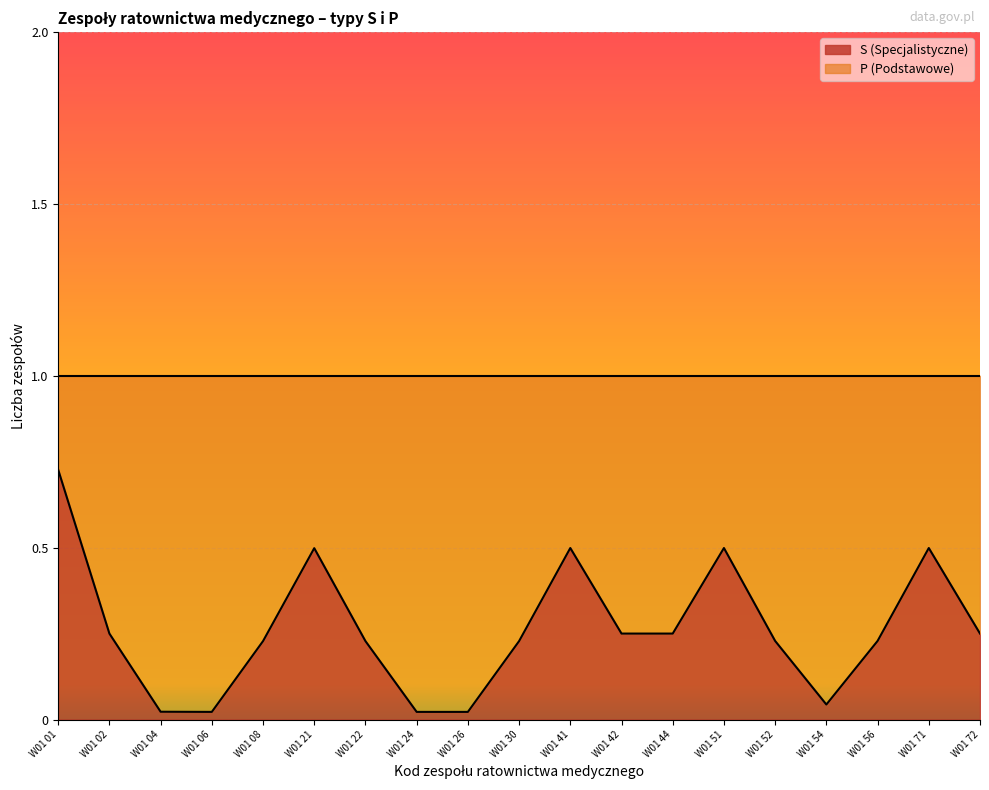

What is the value of the P (Podstawowe) point at the 8th from the left?

1